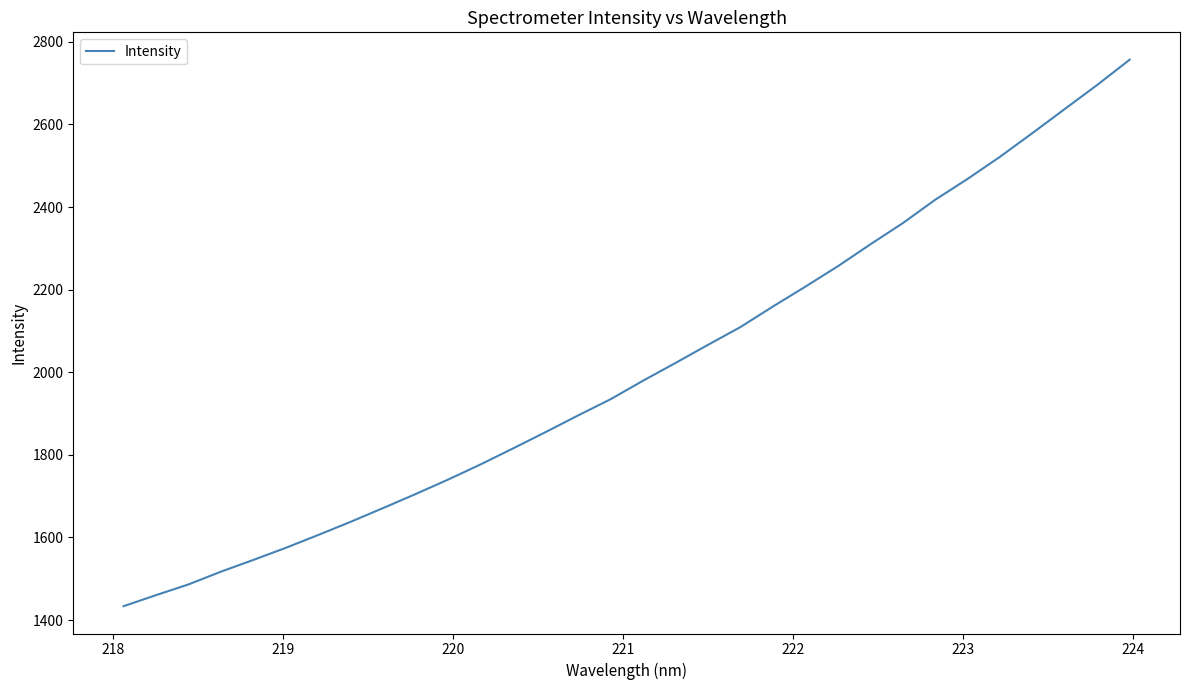

True or false: there are more than 2 points higher than both neighbors.

False